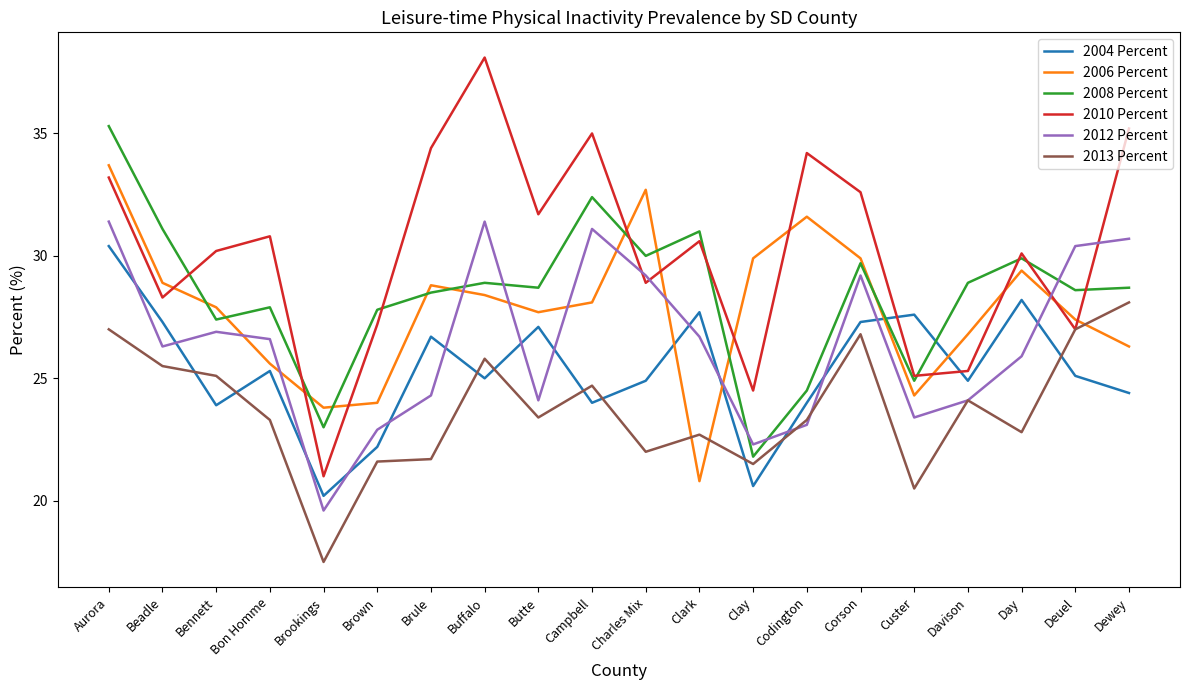

At which label does 2008 Percent reach its peak?

Aurora